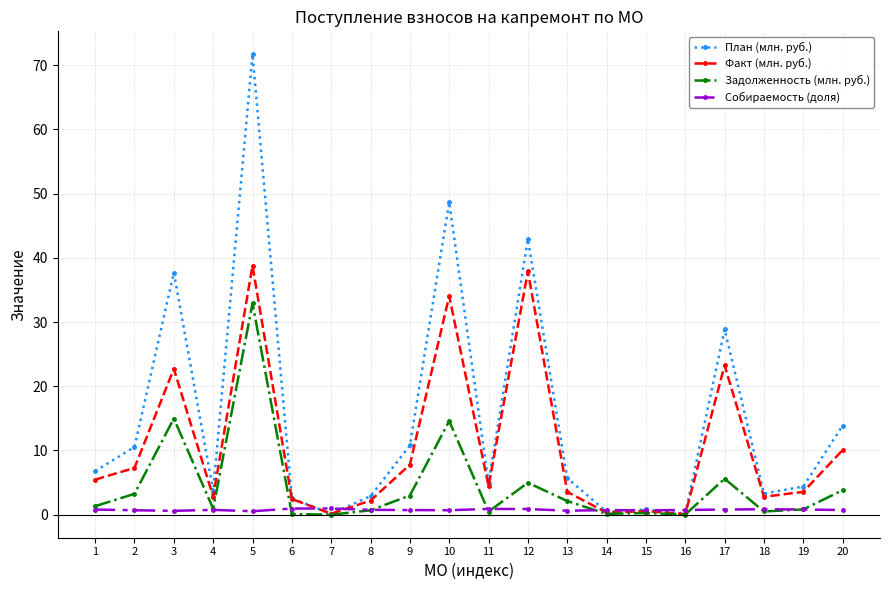

What is the value of the Задолженность (млн. руб.) point at the 5th from the left?

32.9